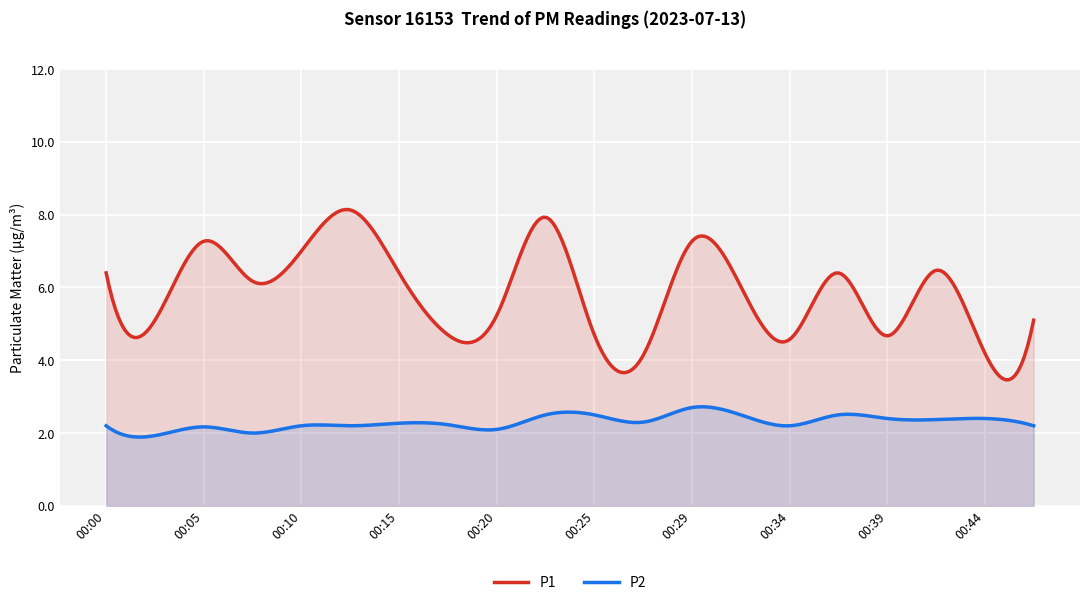

At which label does P2 reach its minimum?

00:02